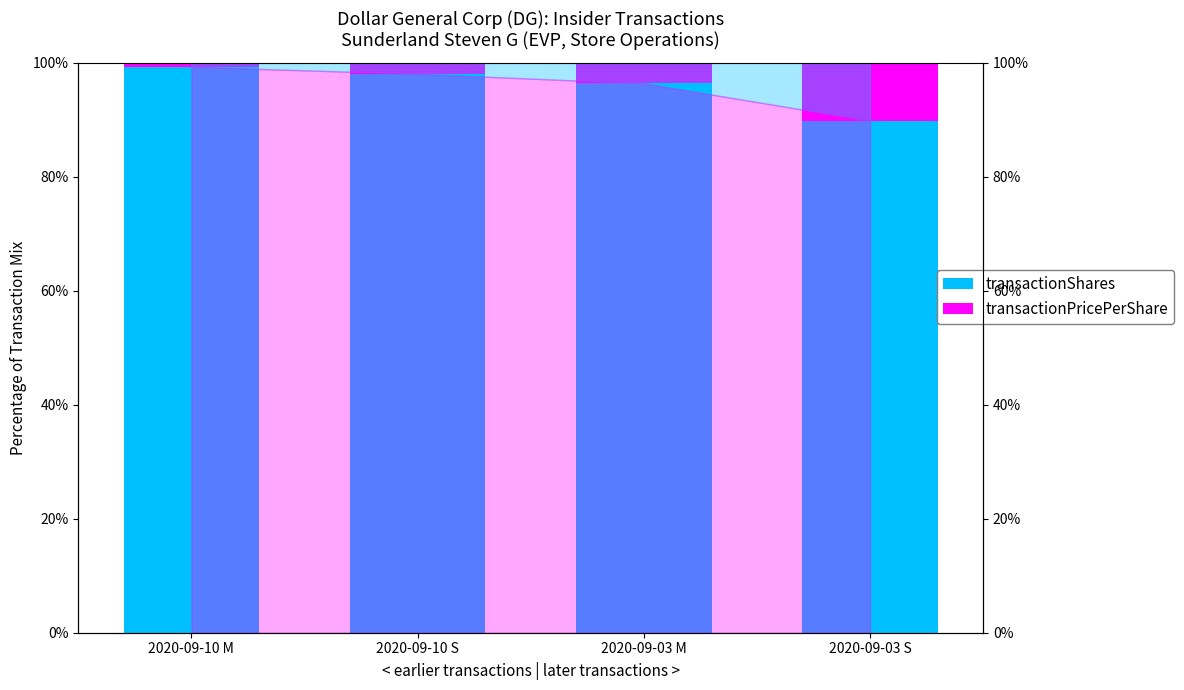

True or false: transactionShares has a value of 144.5 at 2020-09-10 M.

False